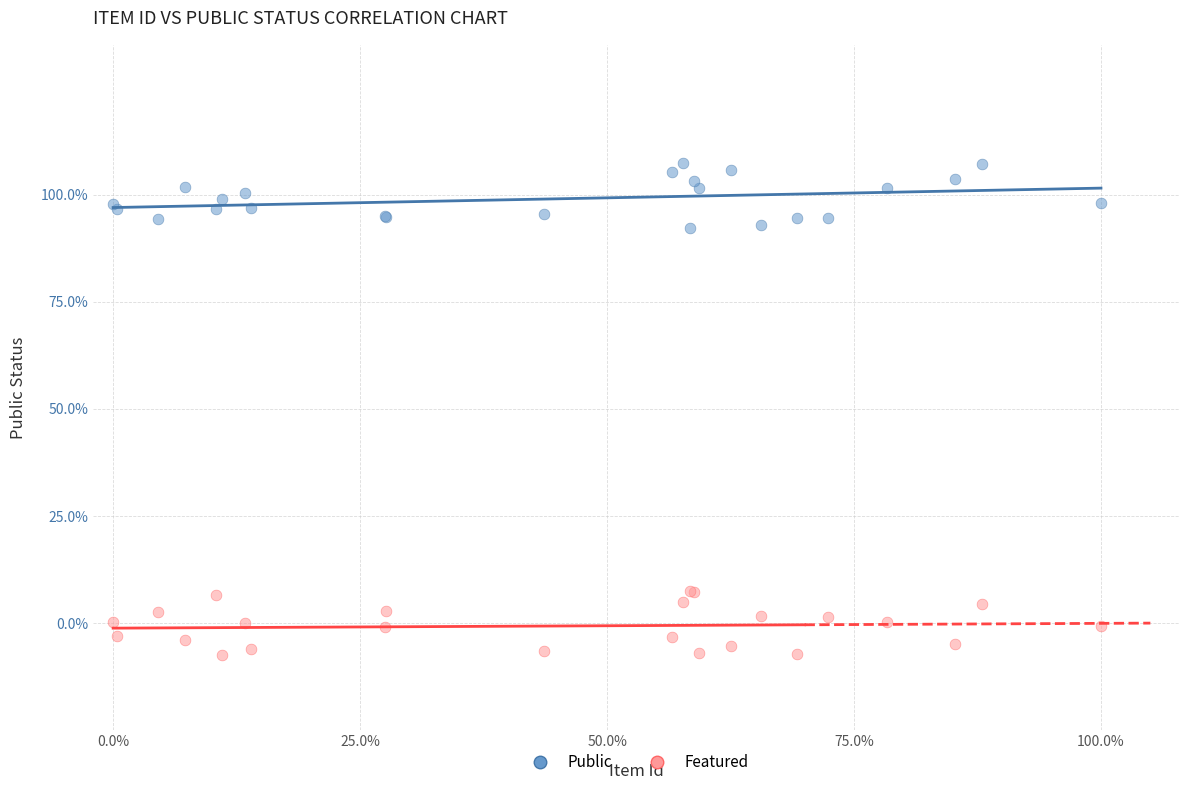

What are all the series names shown in the legend?

Public, Featured